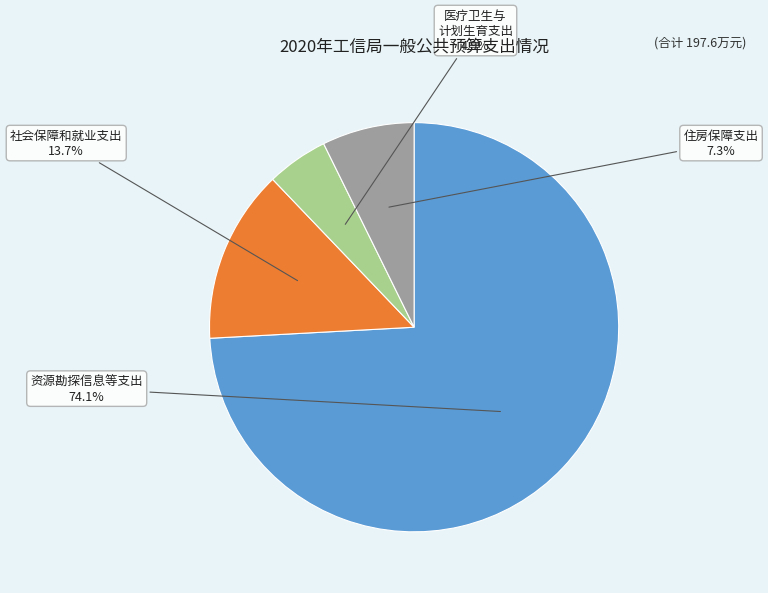

Is there a majority slice in this chart?

Yes